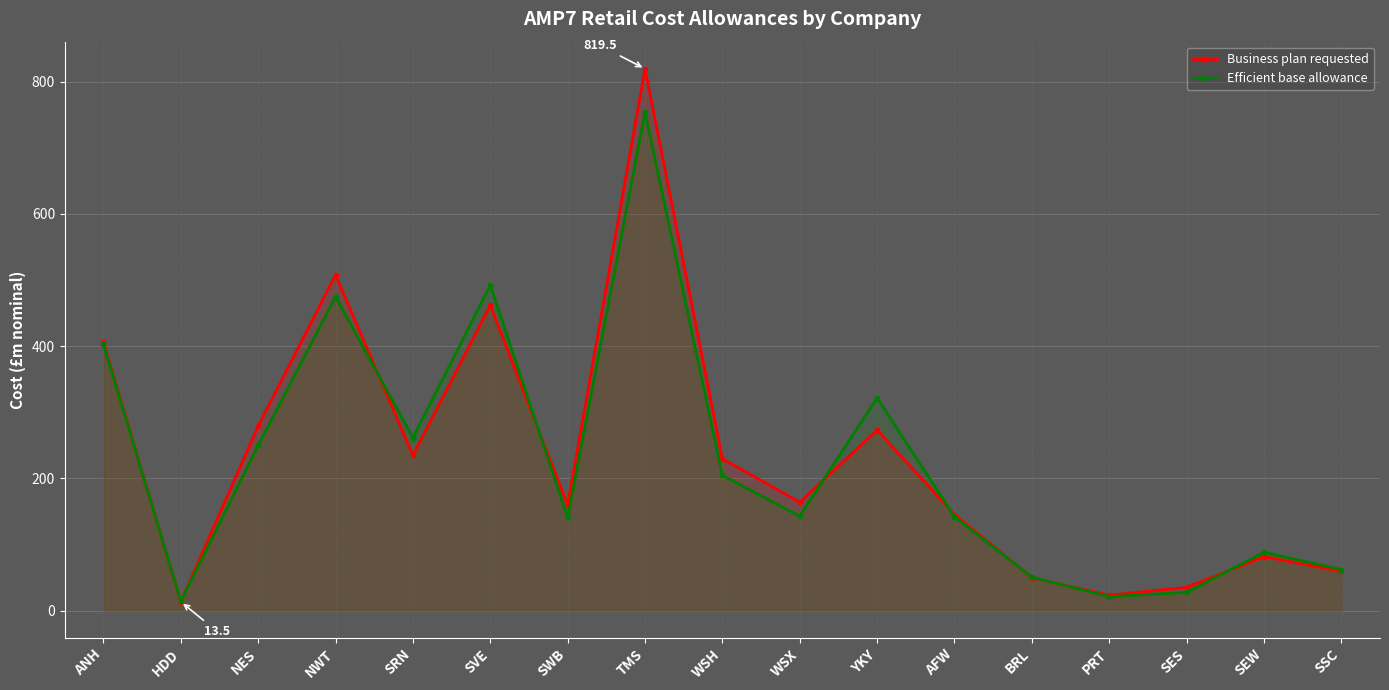

What is the difference between the Efficient base allowance values at SEW and WSH?

116.4